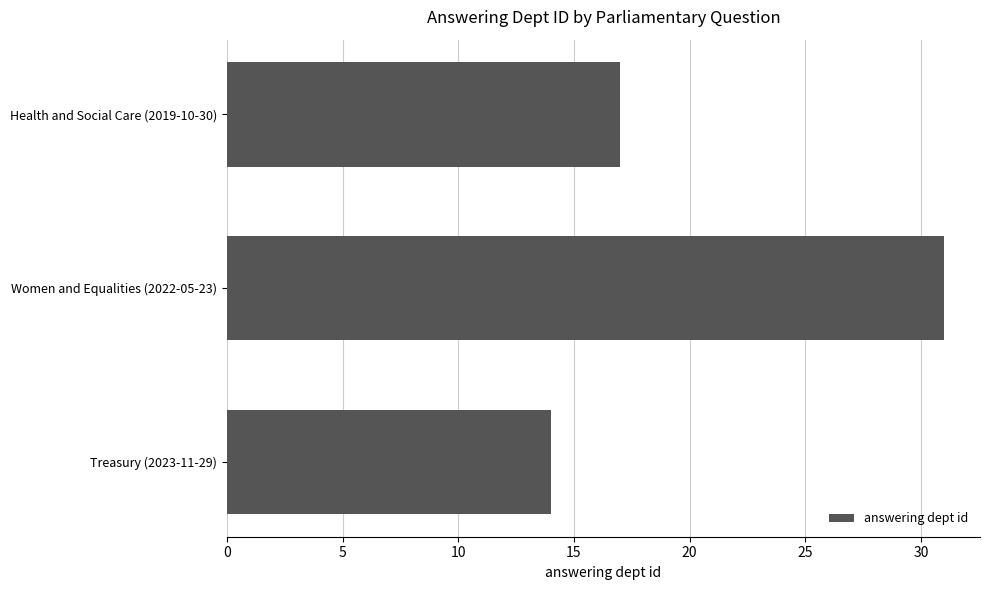

Where is the data nearest to the value 22?

Health and Social Care (2019-10-30)